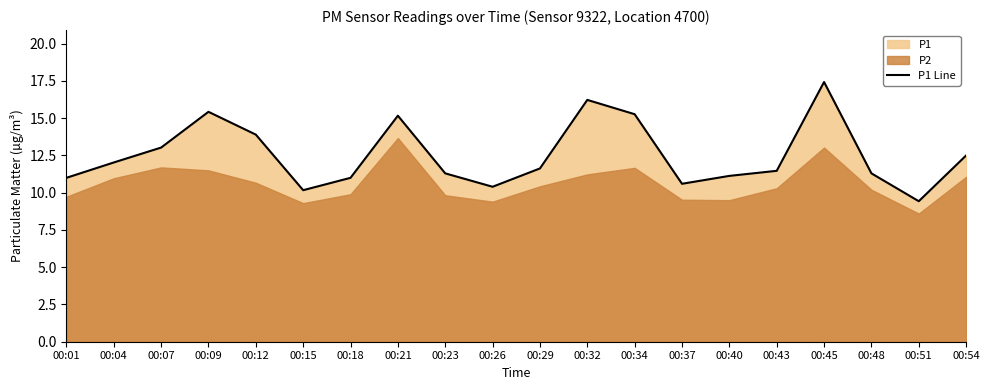

List the labels in order of value, smallest first.

00:51, 00:15, 00:26, 00:37, 00:01, 00:18, 00:40, 00:23, 00:48, 00:43, 00:29, 00:04, 00:54, 00:07, 00:12, 00:21, 00:34, 00:09, 00:32, 00:45